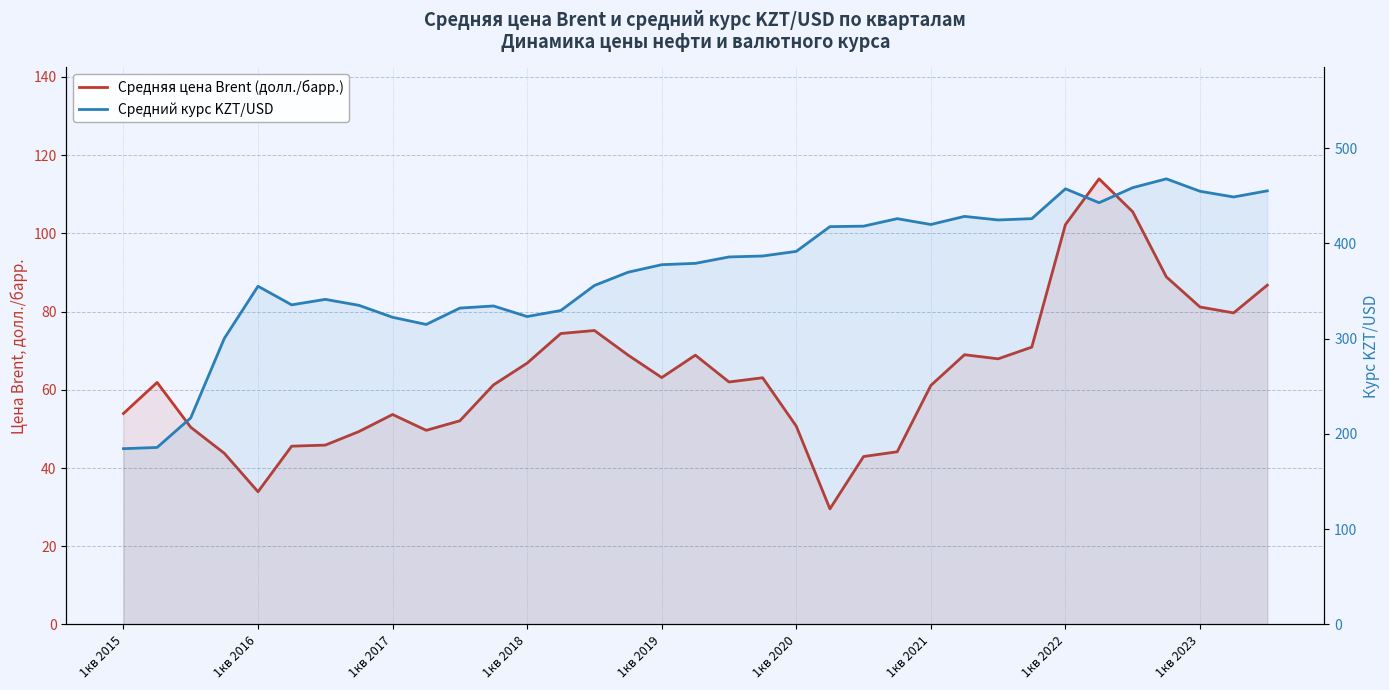

Which series has the largest total across all categories?

Средний курс KZT/USD